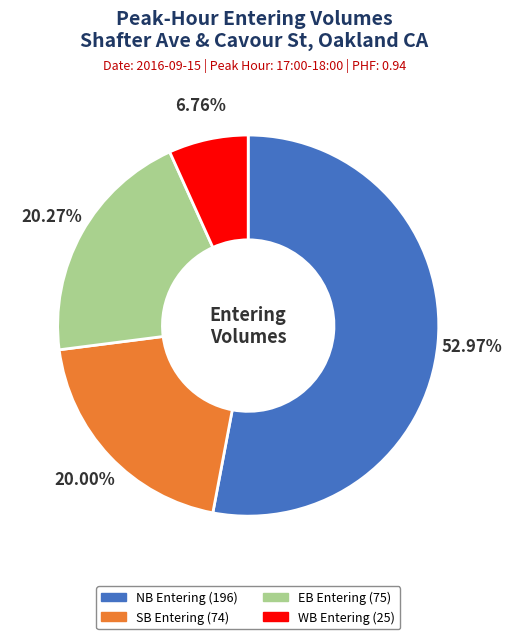

What is the smallest slice in the pie chart?

WB